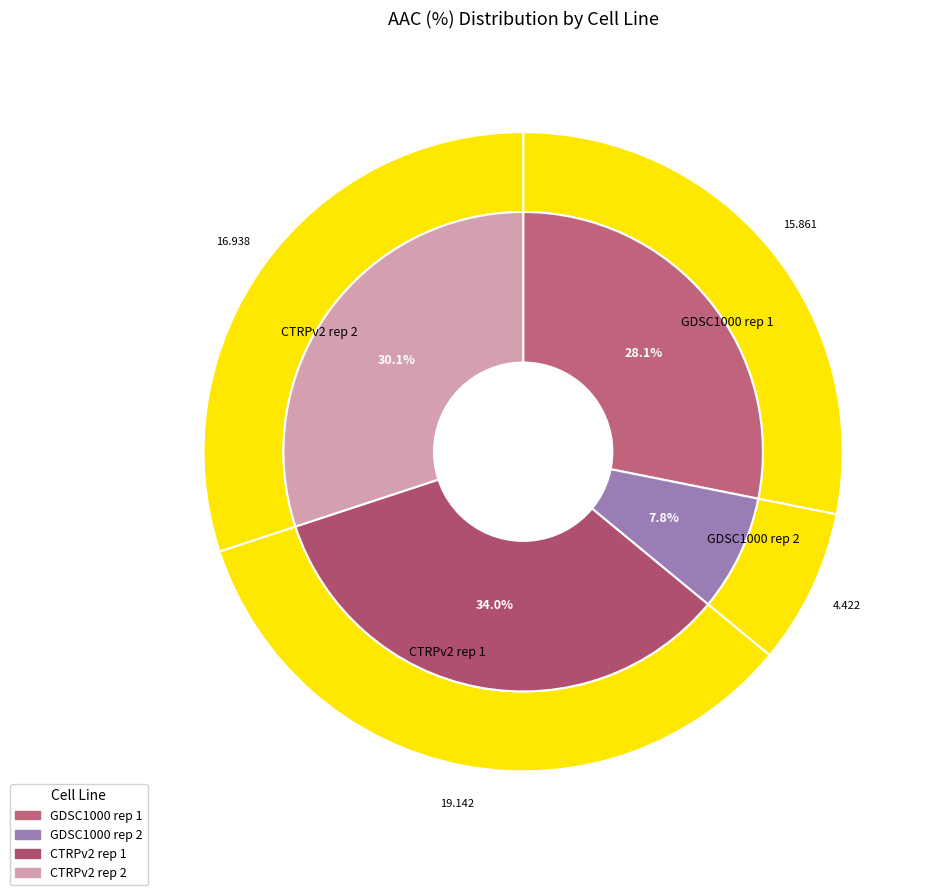

How many slices are in this pie chart?

4